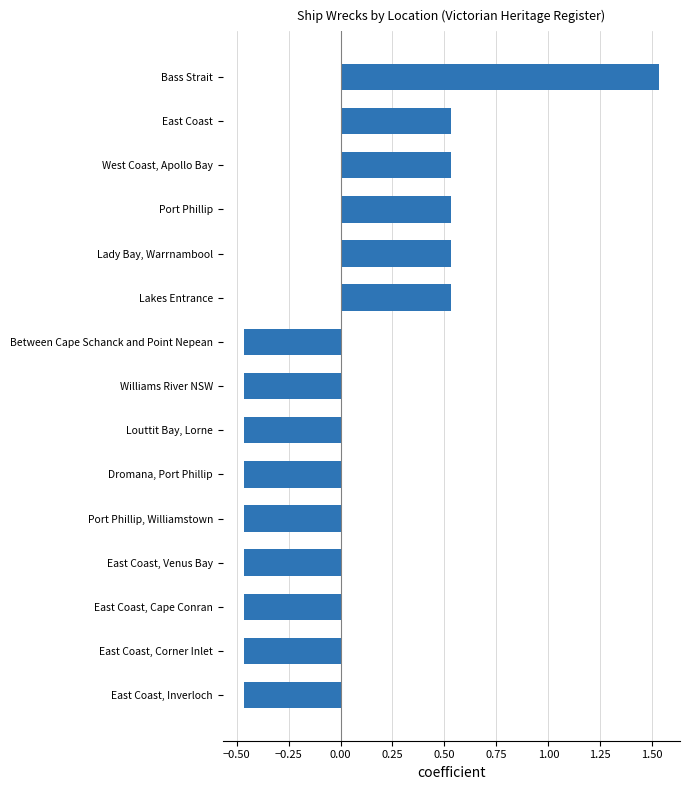

Are the bars horizontal?

Yes